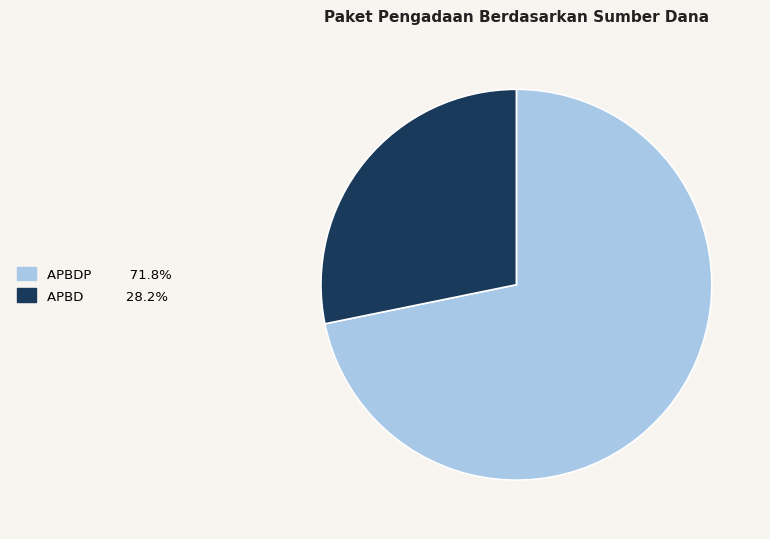

Is there a majority slice in this chart?

Yes